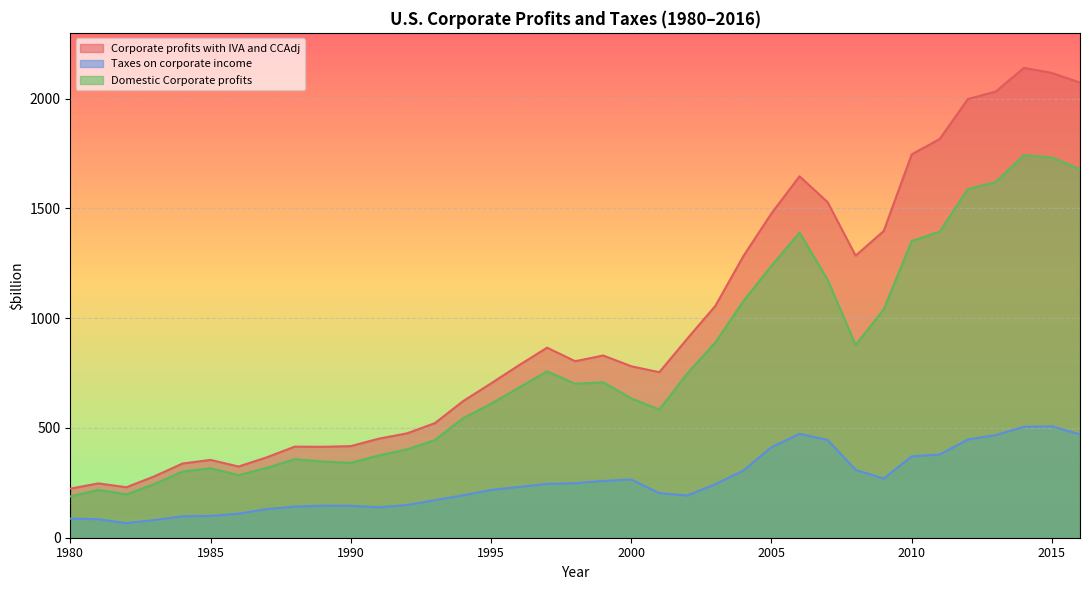

Between 2012 and 1991, which is larger?

2012